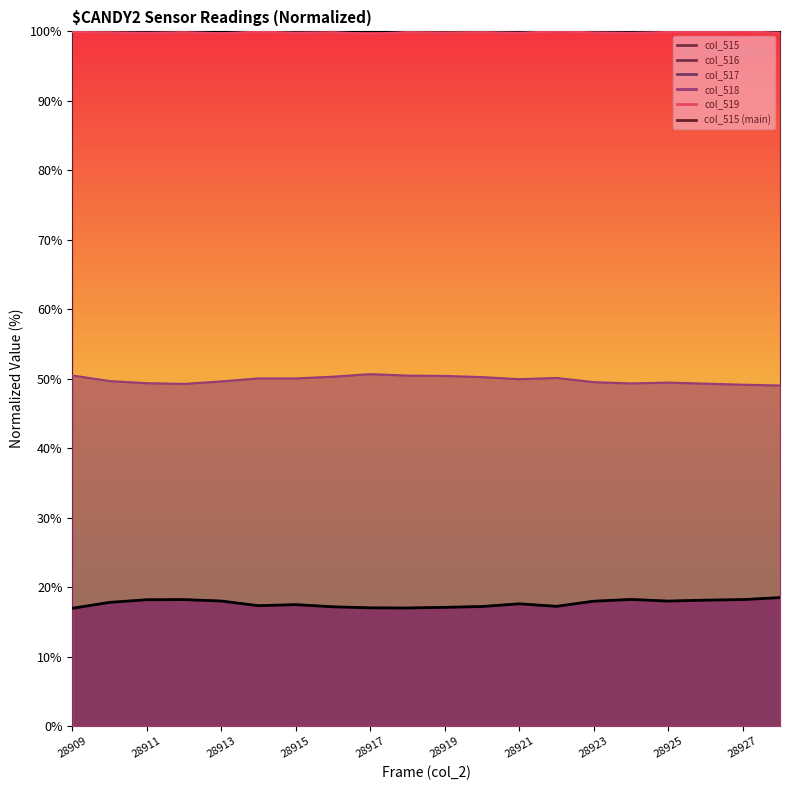

The value at 28925 is 18.0. True or false?

True